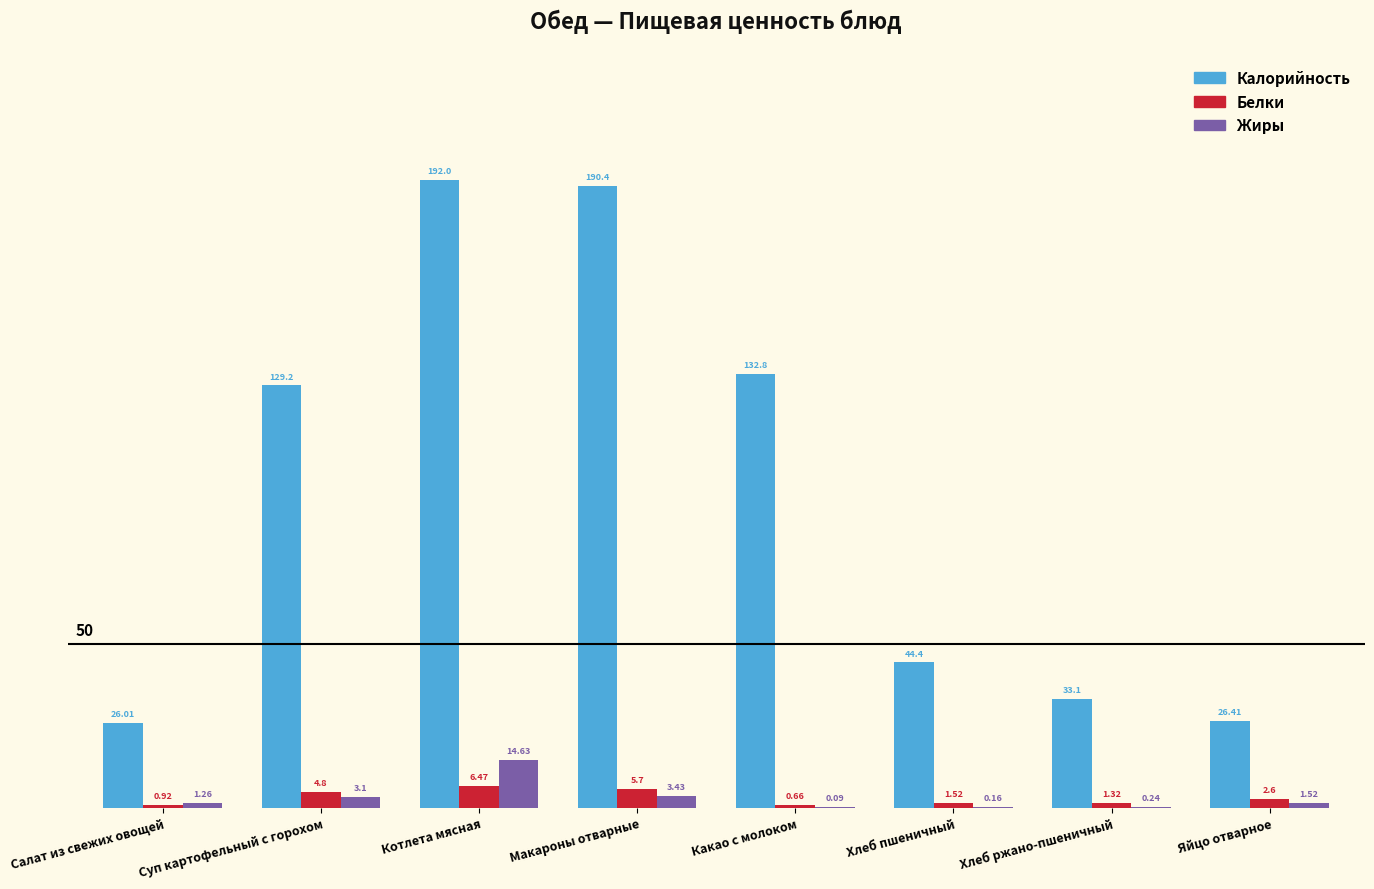

Is the value of Калорийность at Хлеб ржано-пшеничный greater than the value of Белки at Макароны отварные?

Yes